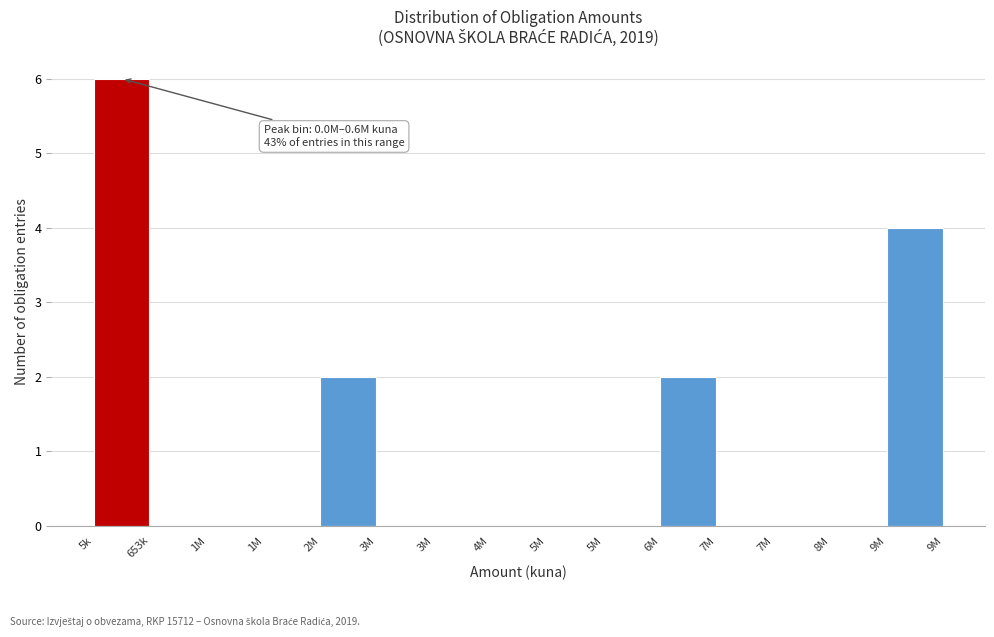

How many series are shown in this chart?

1